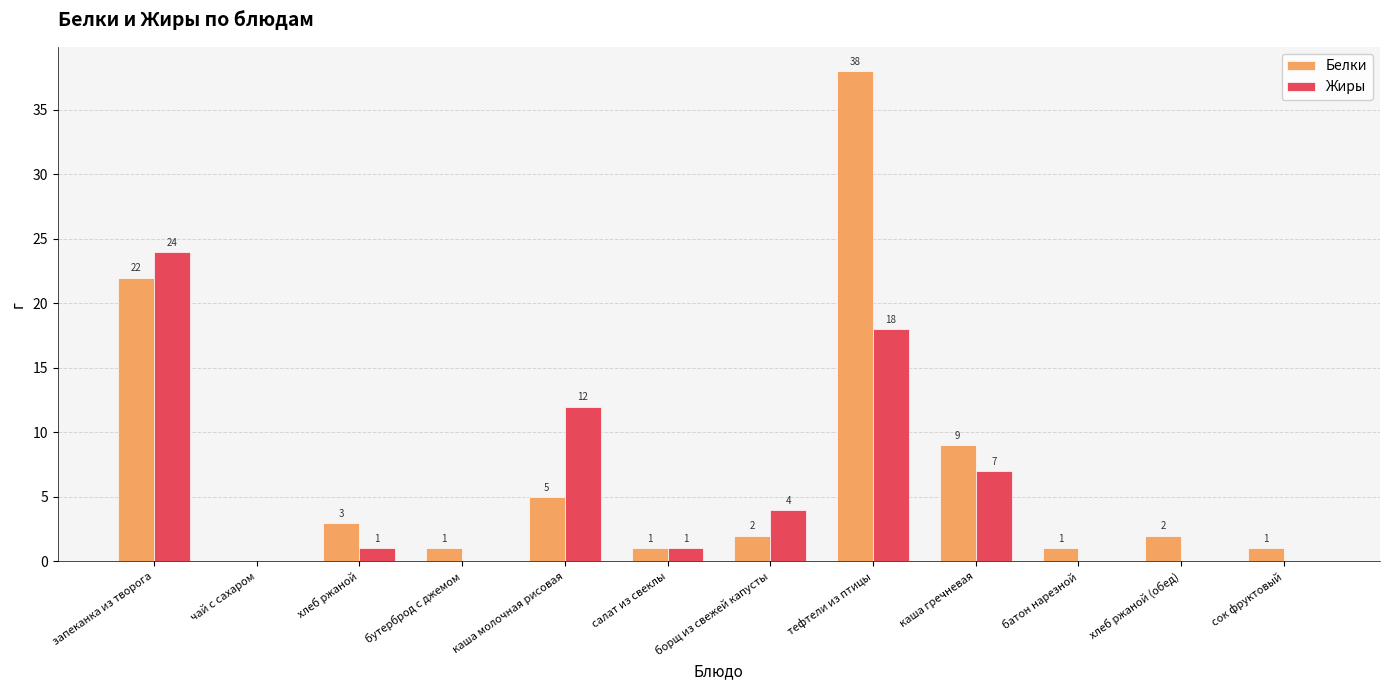

Which series changed the most between запеканка из творога and сок фруктовый?

Жиры